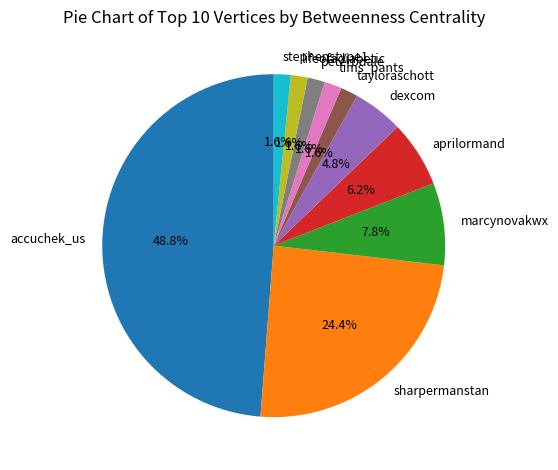

To the nearest percent, what is the difference between the peterbdale and marcynovakwx slice percentages?

6%